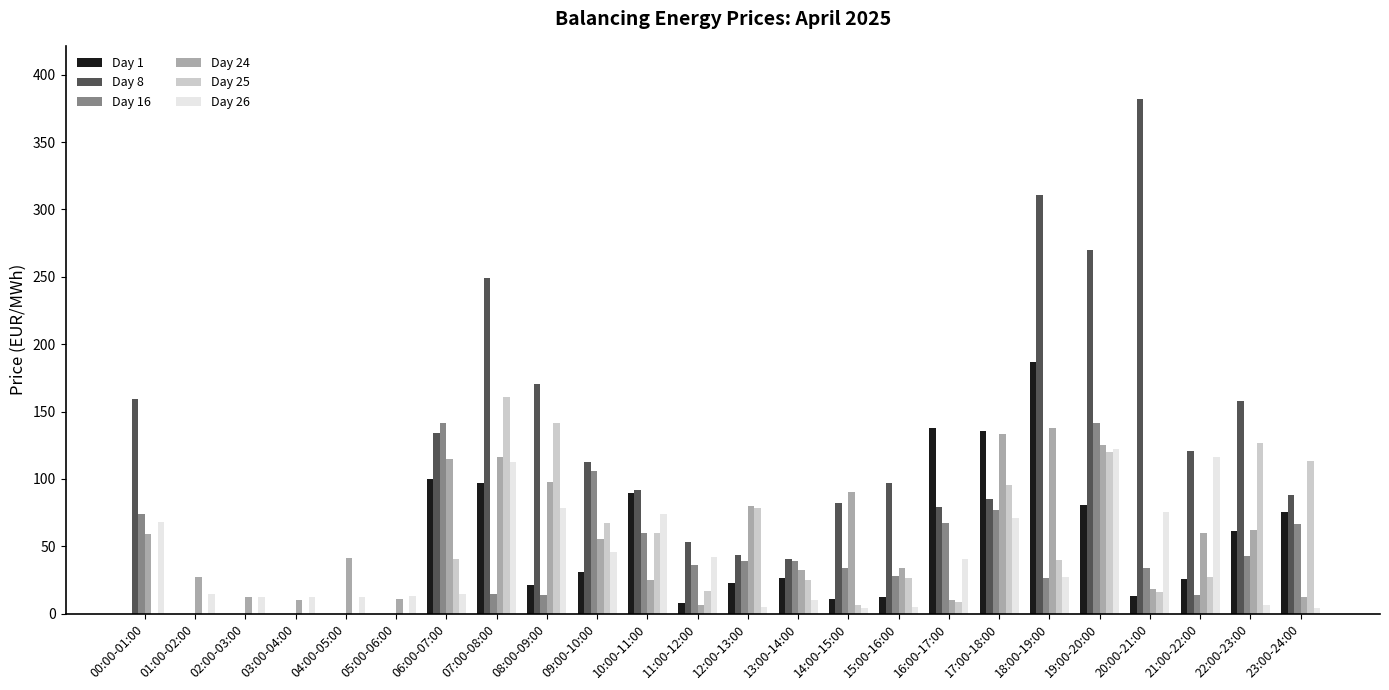

At which category is the sum across all series the highest?

19:00-20:00